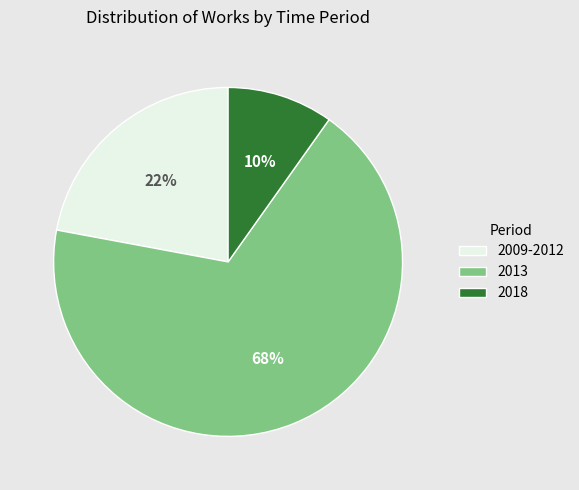

To the nearest percent, what is the average slice percentage?

33%